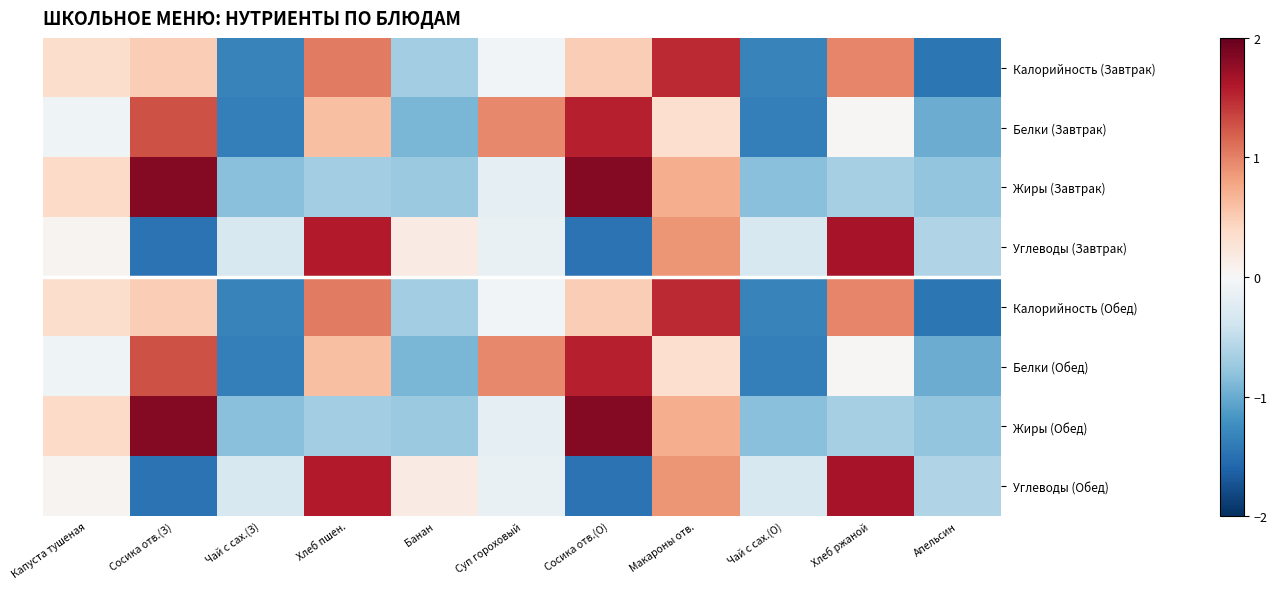

How many distinct data groups are displayed?

8